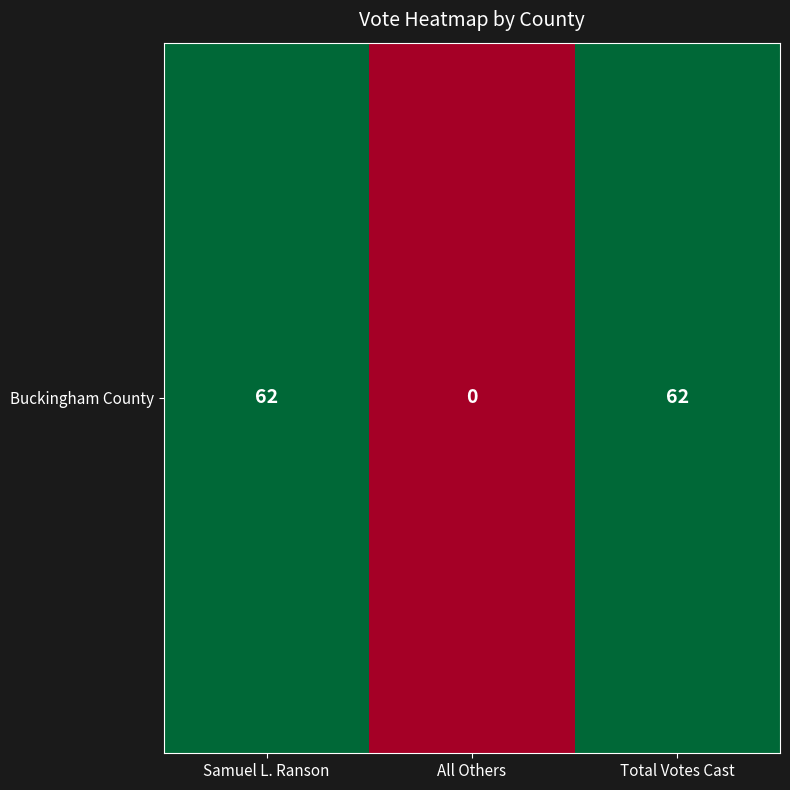

How many positive values are there?

2